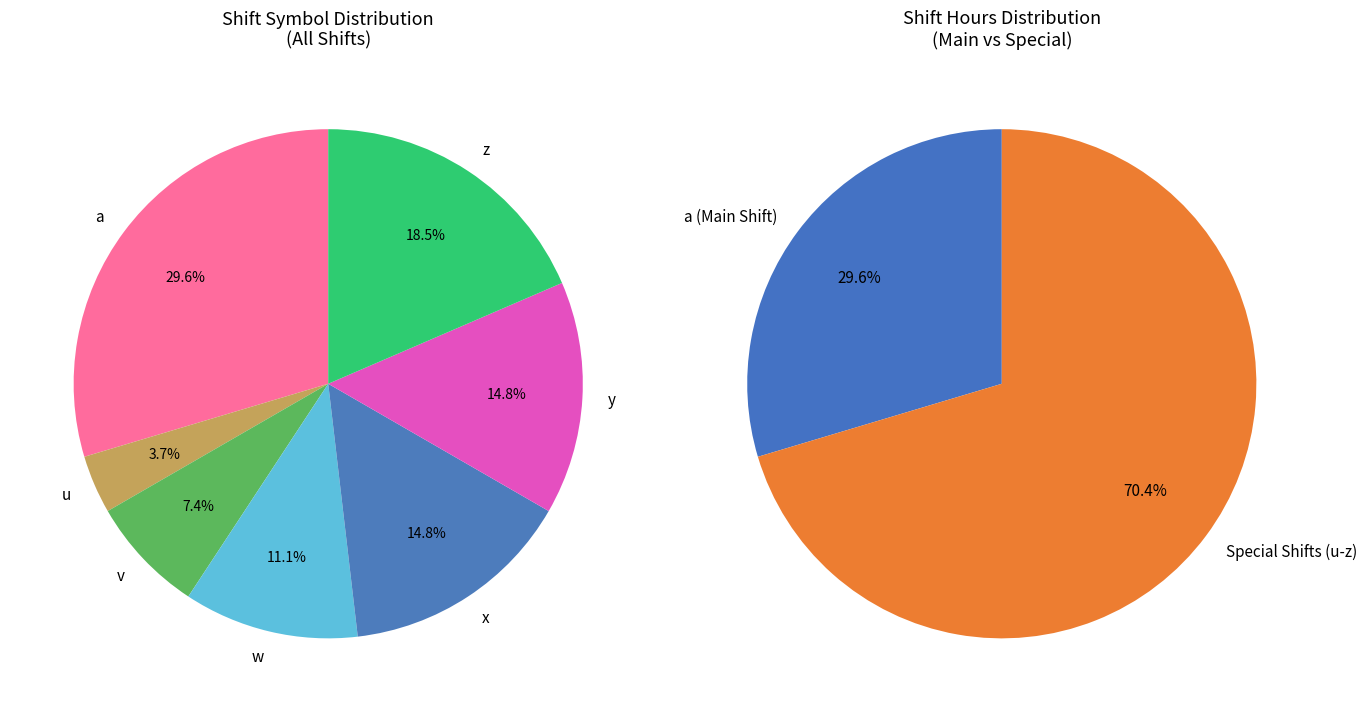

The z slice represents 19% of the pie. True or false?

True